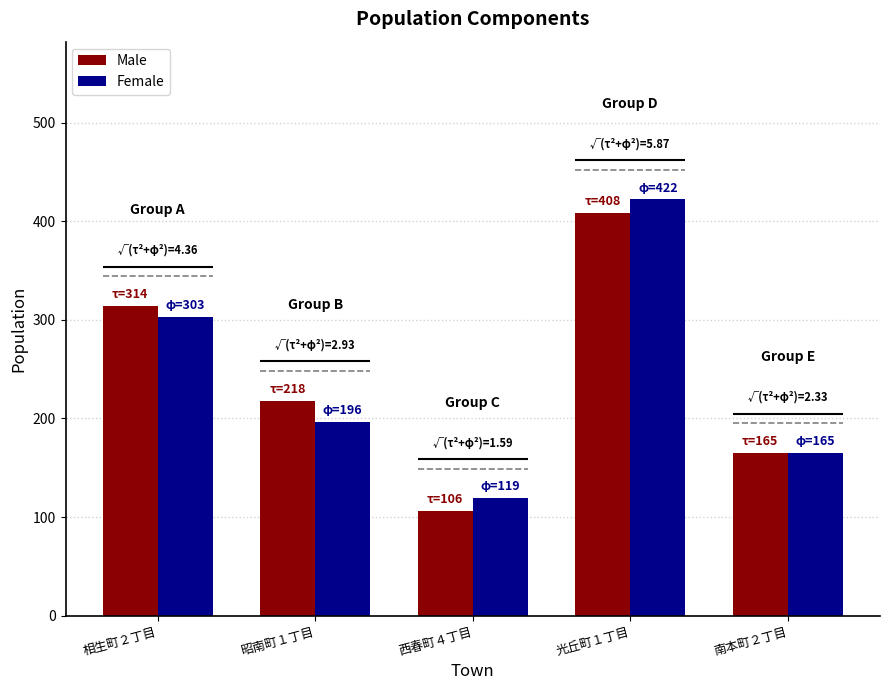

Is it true that Female equals 87 at 相生町２丁目?

False